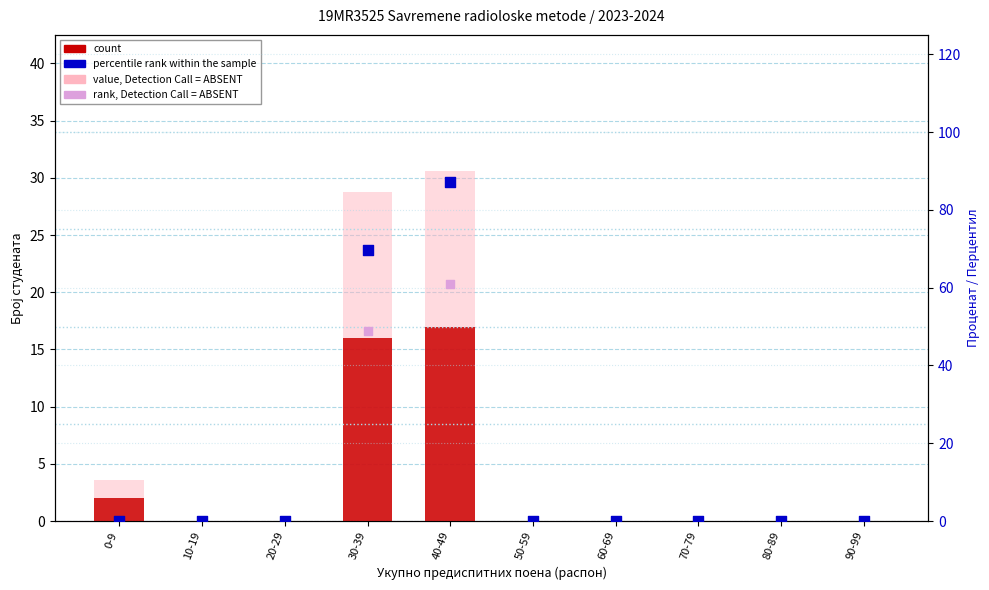

Which series contains the lowest Y value?

count